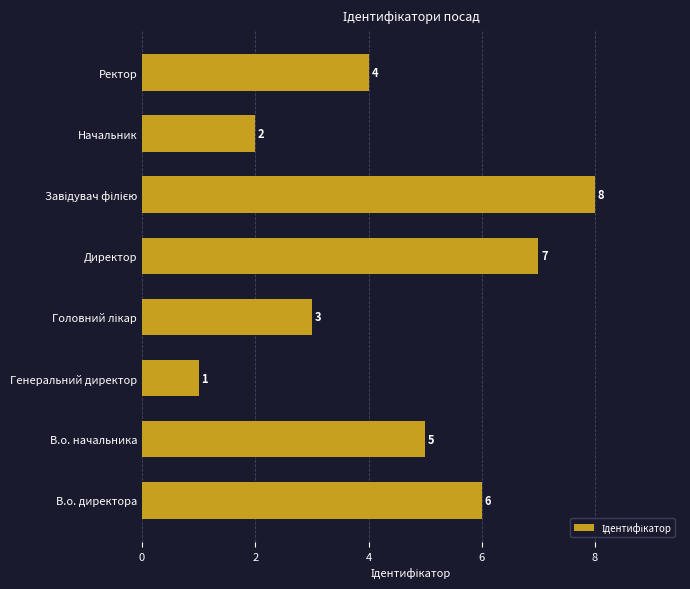

Which category has the lowest value across all series?

Генеральний директор